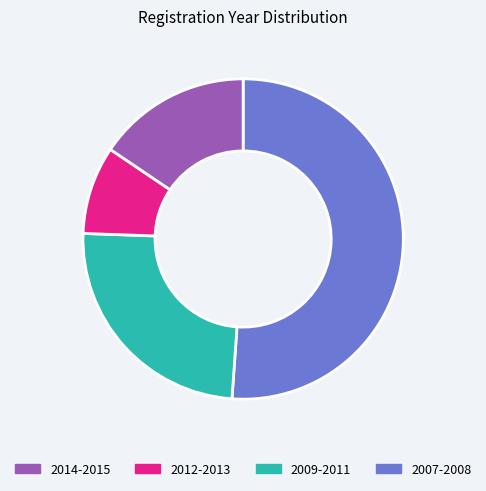

Count the number of slices in the pie.

4